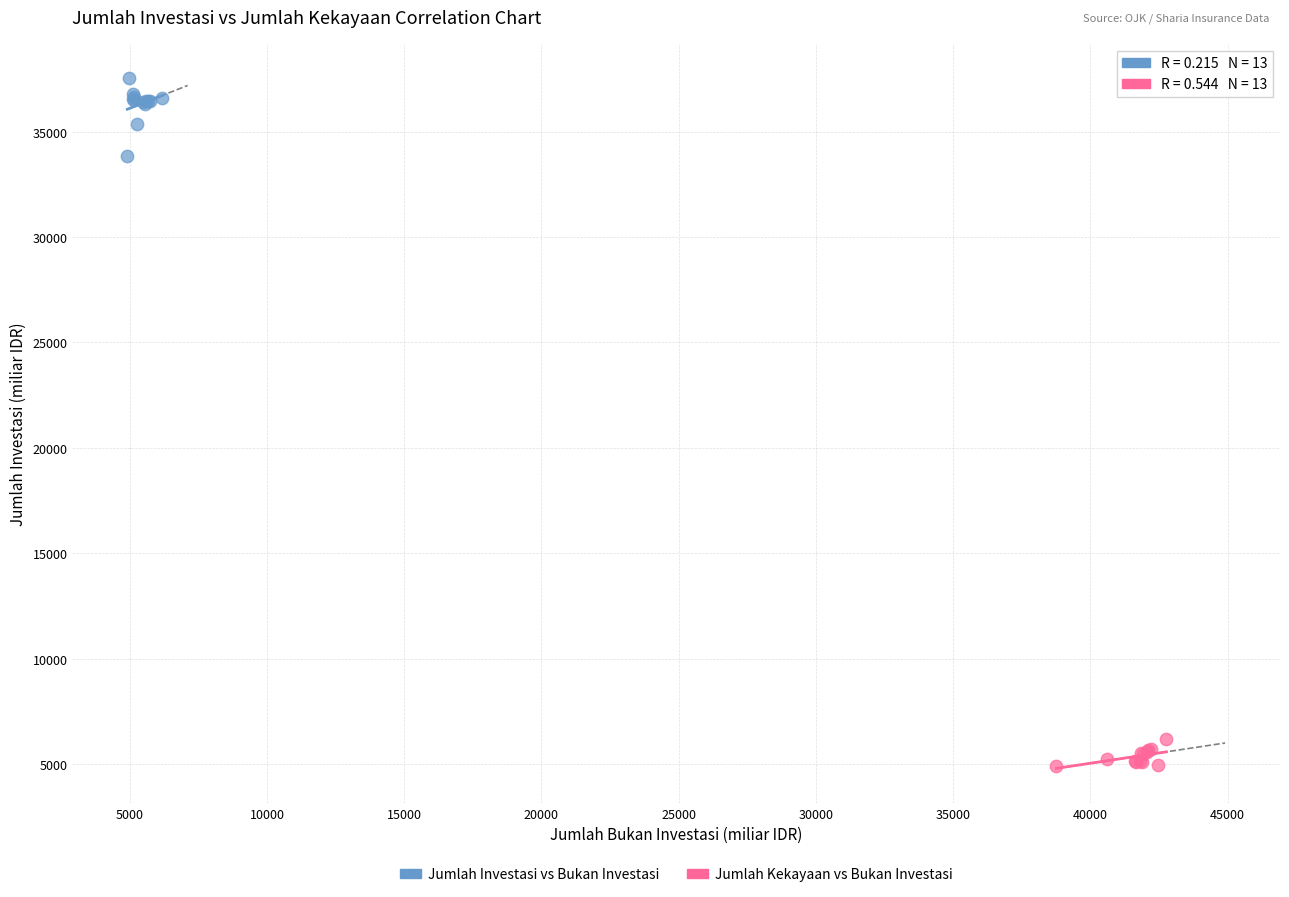

Which series contains the highest Y value?

Jumlah Investasi vs Bukan Investasi